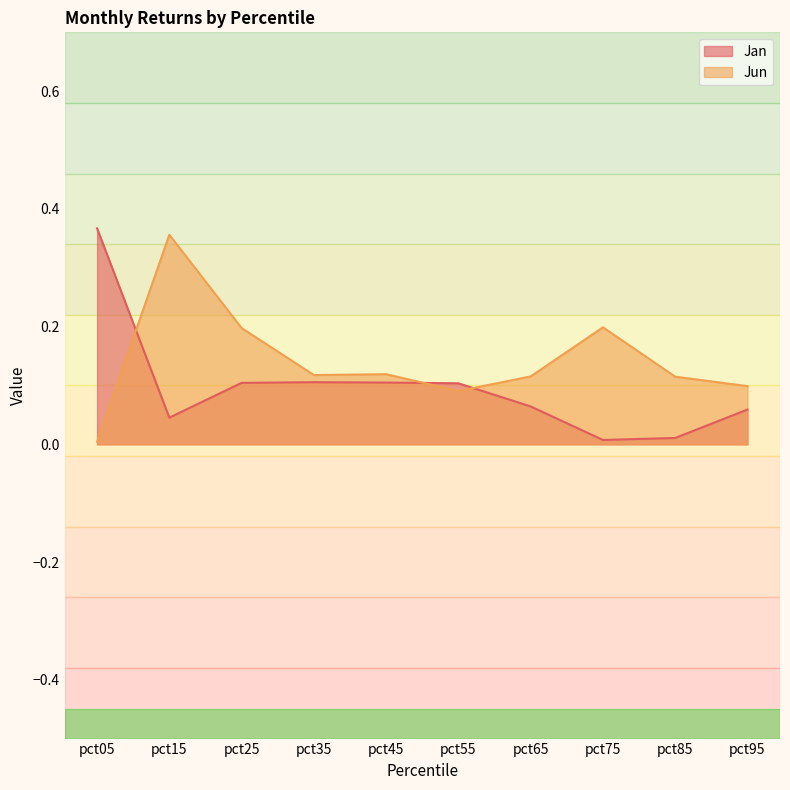

What are all the series names shown in the legend?

Jan, Jun